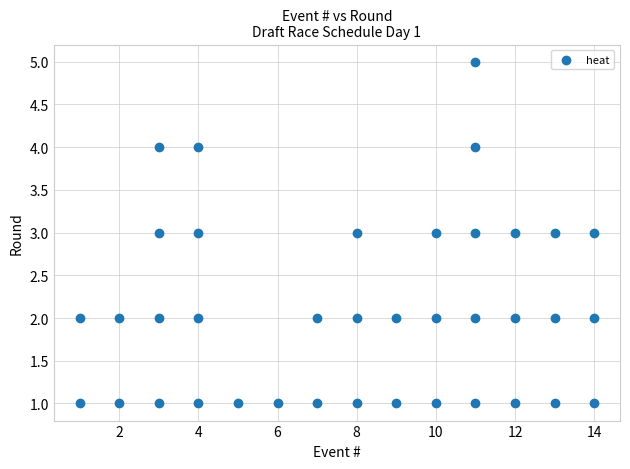

What is the range of Y values (max minus min)?

4